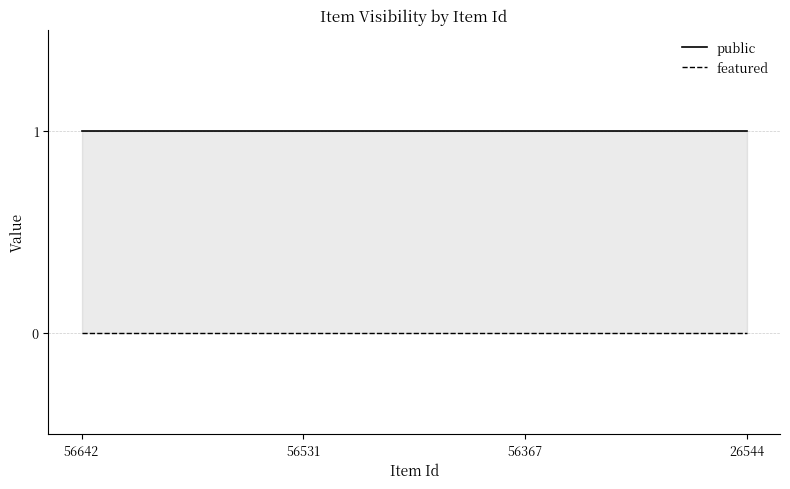

Which series has the largest range (max minus min)?

public